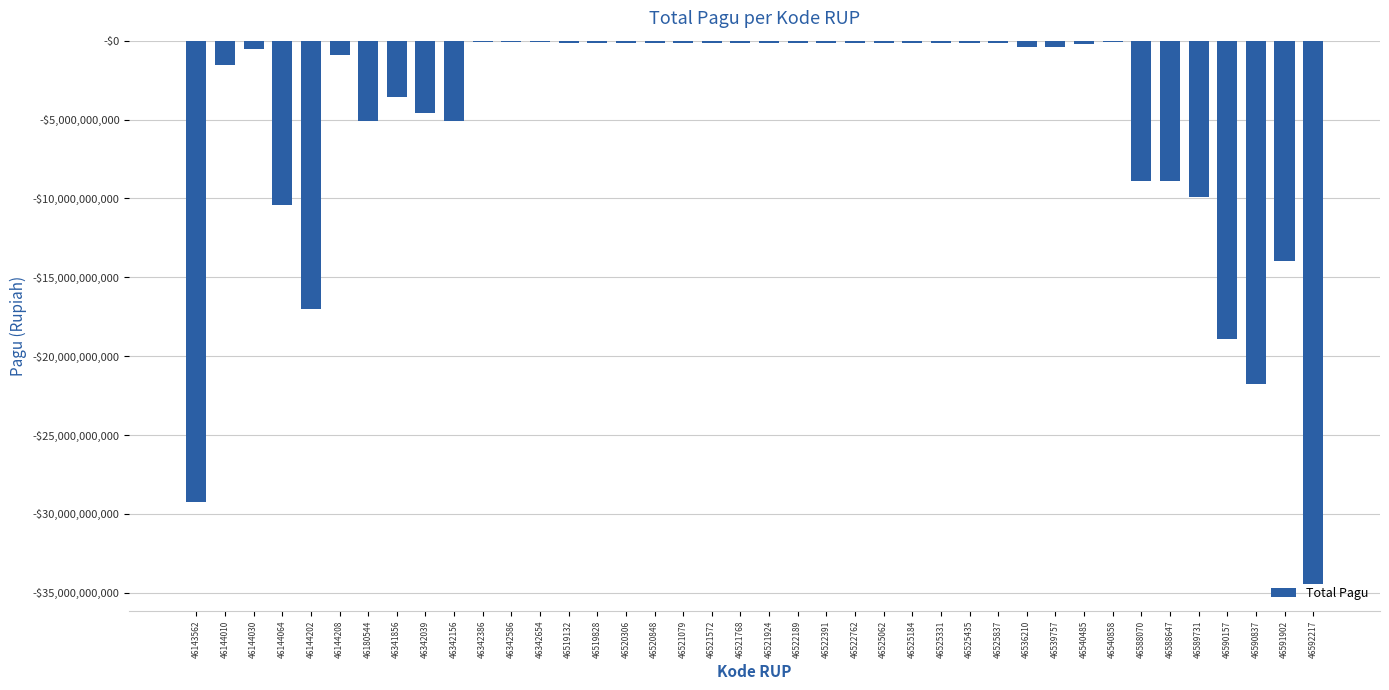

Reading left to right, what are all the values shown in this chart?

46143562=-29245098300	46144010=-1539215700	46144030=-546873150	46144064=-10390589850	46144202=-17033748900	46144208=-896513100	46180544=-5078314800	46341856=-3550000000	46342039=-4600000000	46342156=-5071625000	46342386=-100000000	46342586=-100000000	46342654=-100000000	46519132=-160000000	46519828=-160000000	46520306=-160000000	46520848=-160000000	46521079=-160000000	46521572=-160000000	46521768=-160000000	46521924=-160000000	46522189=-160000000	46522391=-170000000	46522762=-170000000	46525062=-170000000	46525184=-170000000	46525331=-160000000	46525435=-160000000	46525837=-160000000	46536210=-402000000	46539757=-400999500	46540485=-179820000	46540858=-53280000	46588070=-8915500000	46588647=-8925500000	46589731=-9925500000	46590157=-18915500000	46590837=-21767824000	46591902=-13935500000	46592217=-34435500000